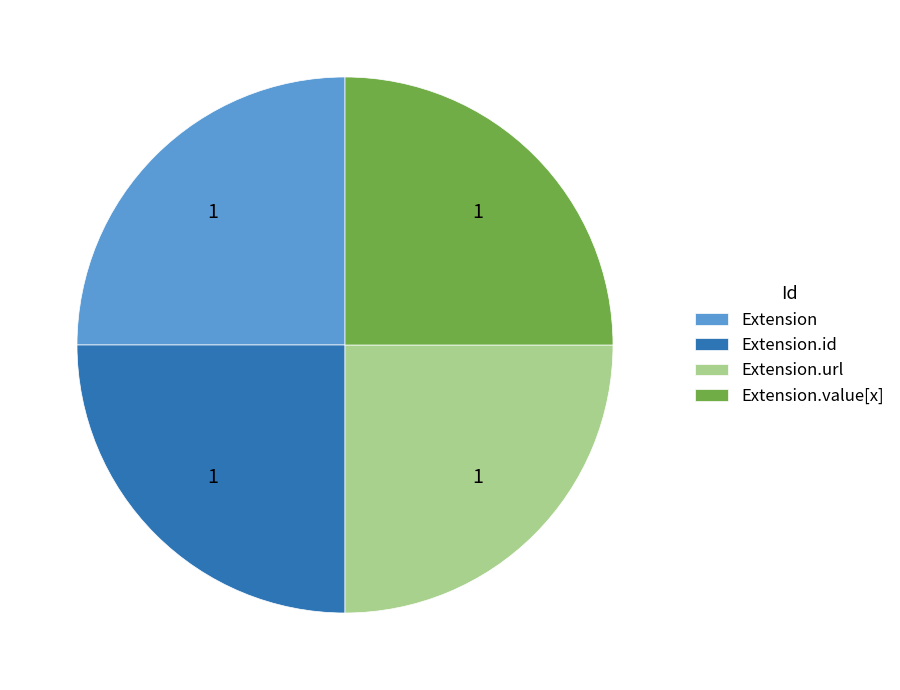

Approximately how many times larger is the value at Extension.value[x] compared to Extension?

1.0